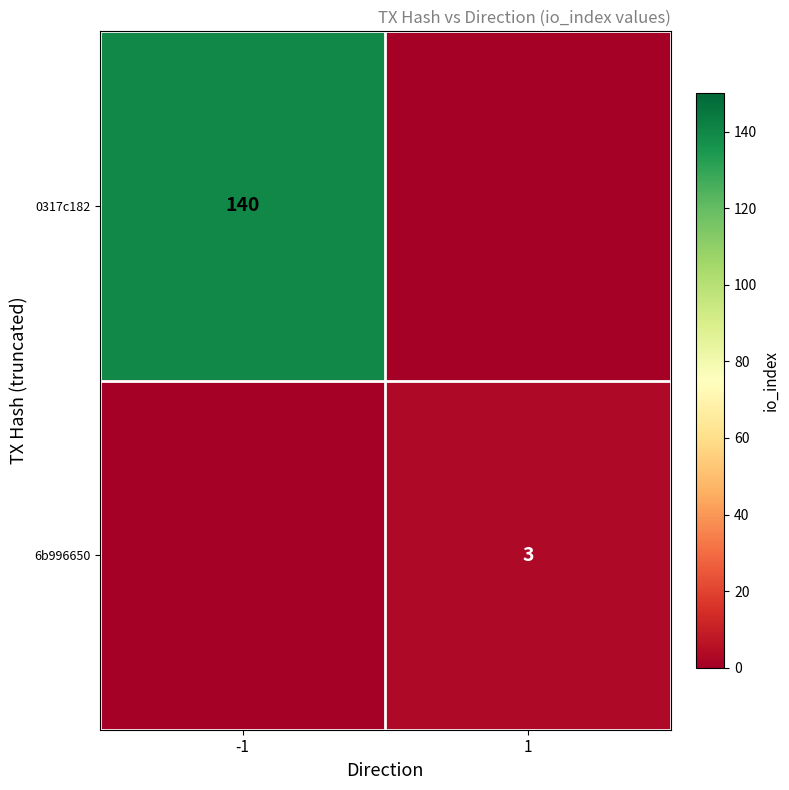

Is it true that 6b996650 equals 3 at 1?

True